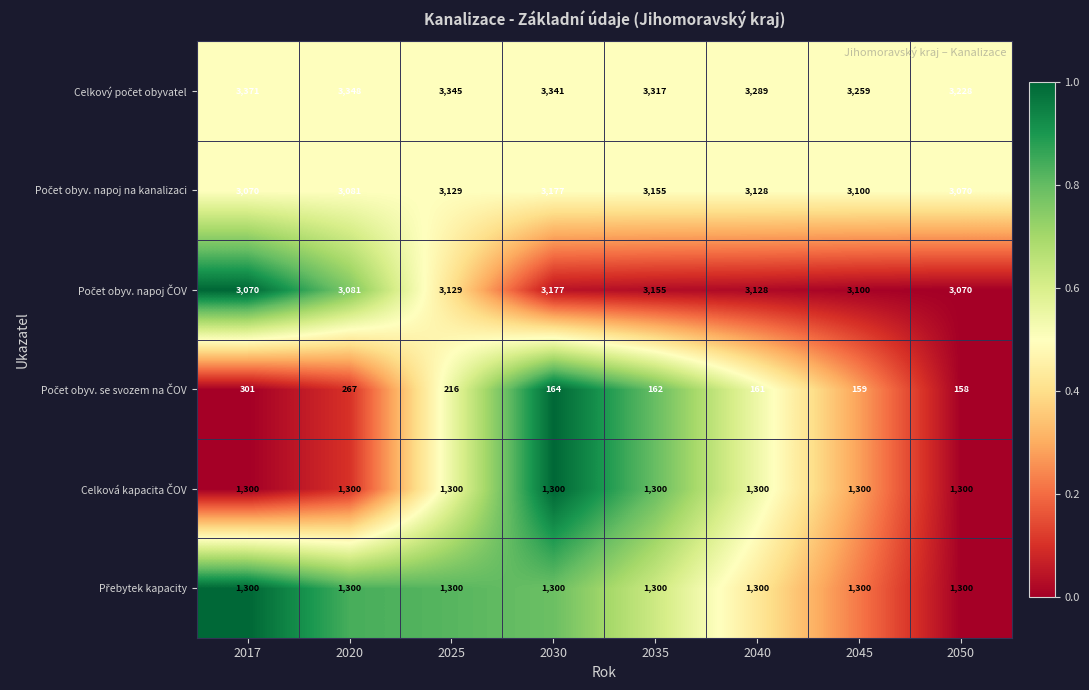

Which label corresponds to the smallest value in the chart?

2050